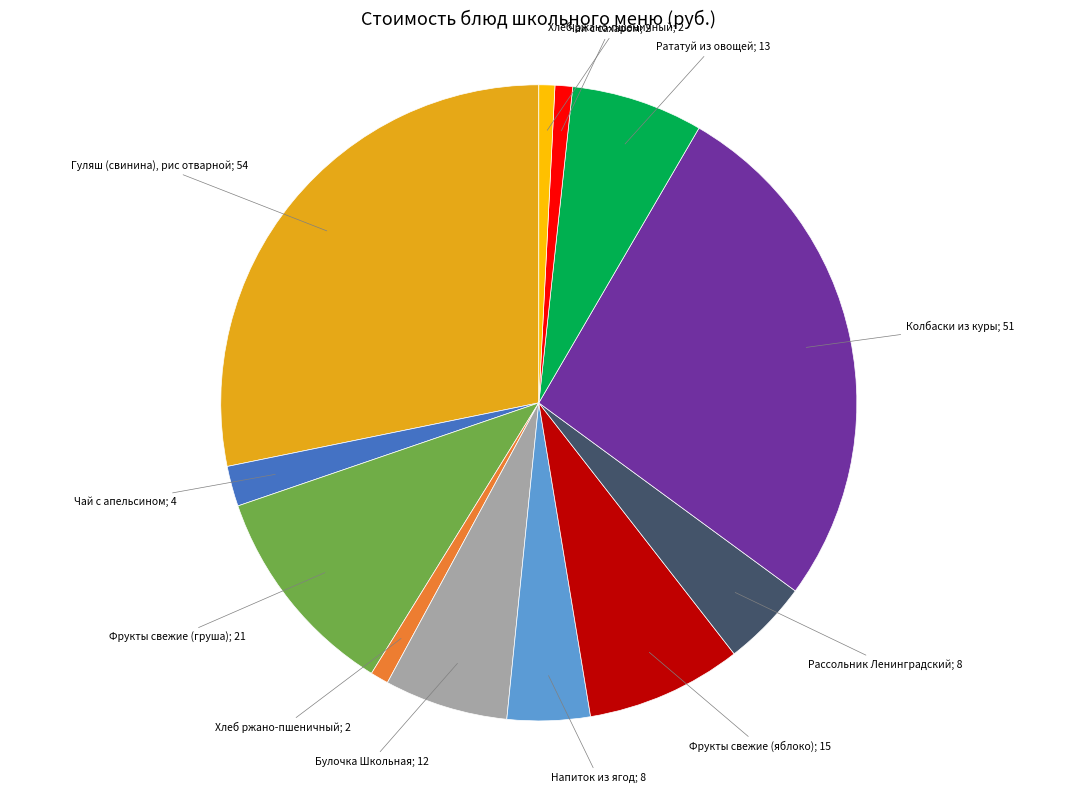

Does any single category account for the majority?

No